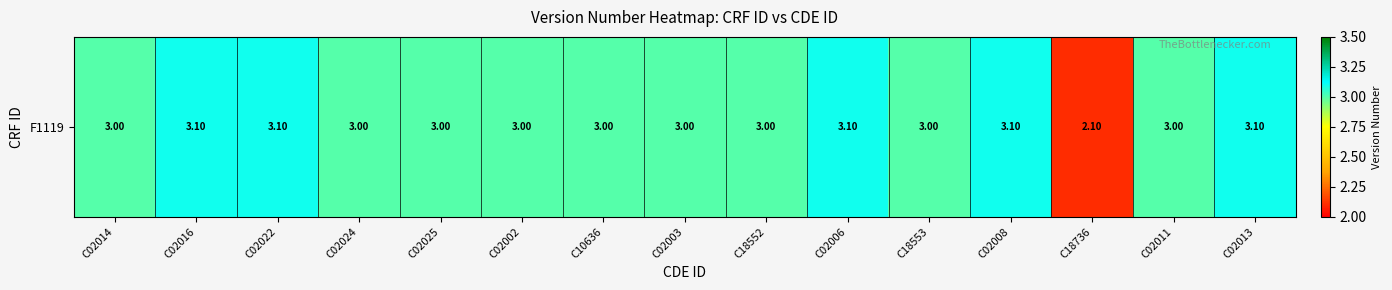

How many data points are less than 3?

1